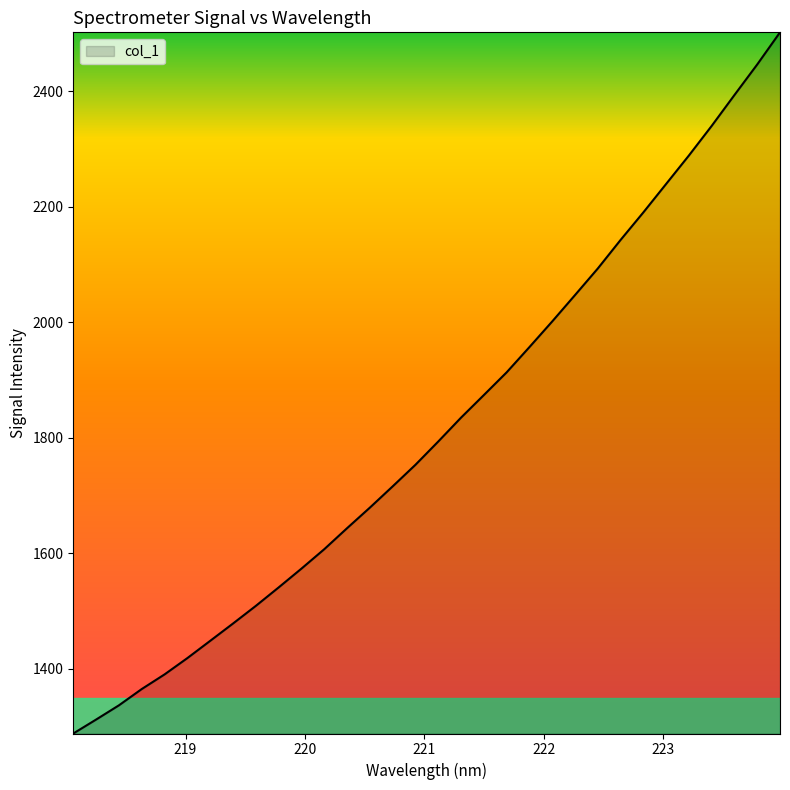

What is the difference between the maximum and minimum values?

1214.6